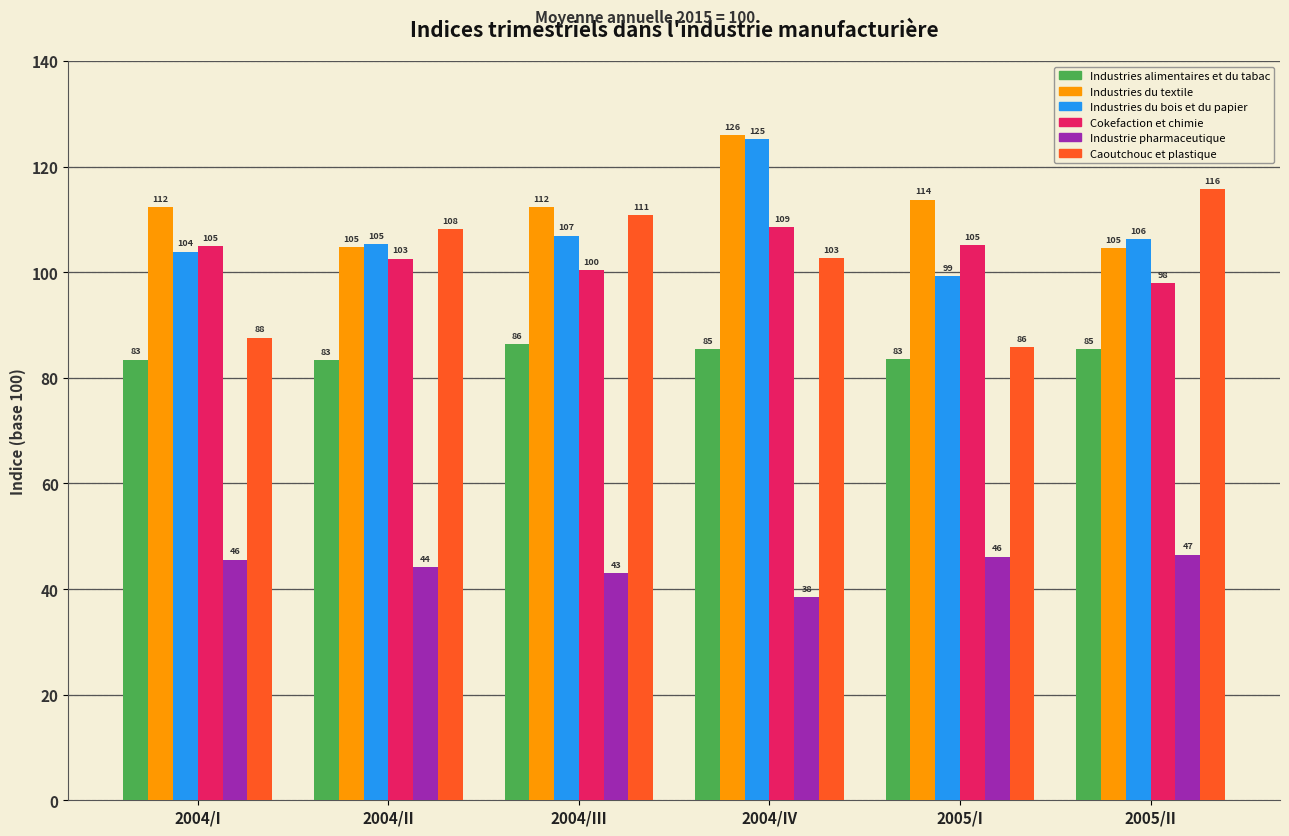

What is the value of the Industrie pharmaceutique bar at the 1st from the left?

45.6